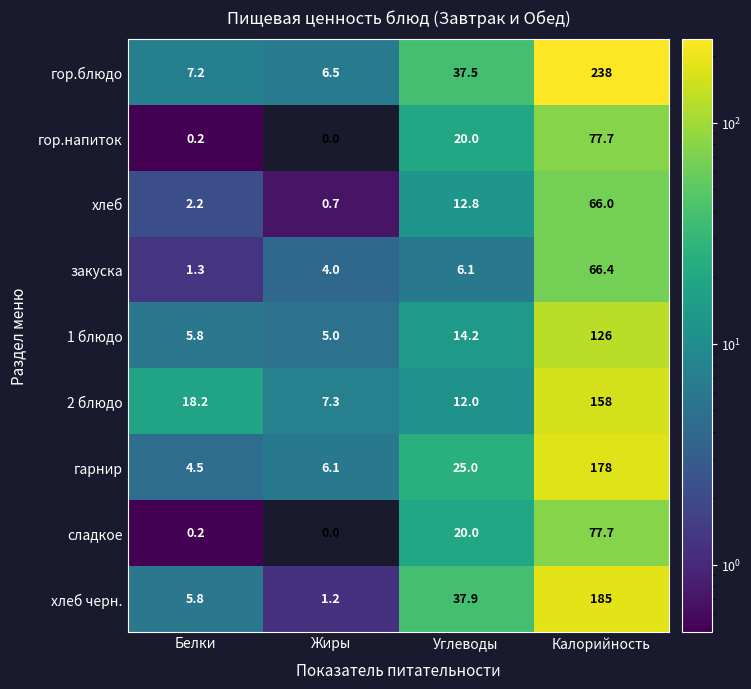

At which label does гор.напиток reach its minimum?

Жиры